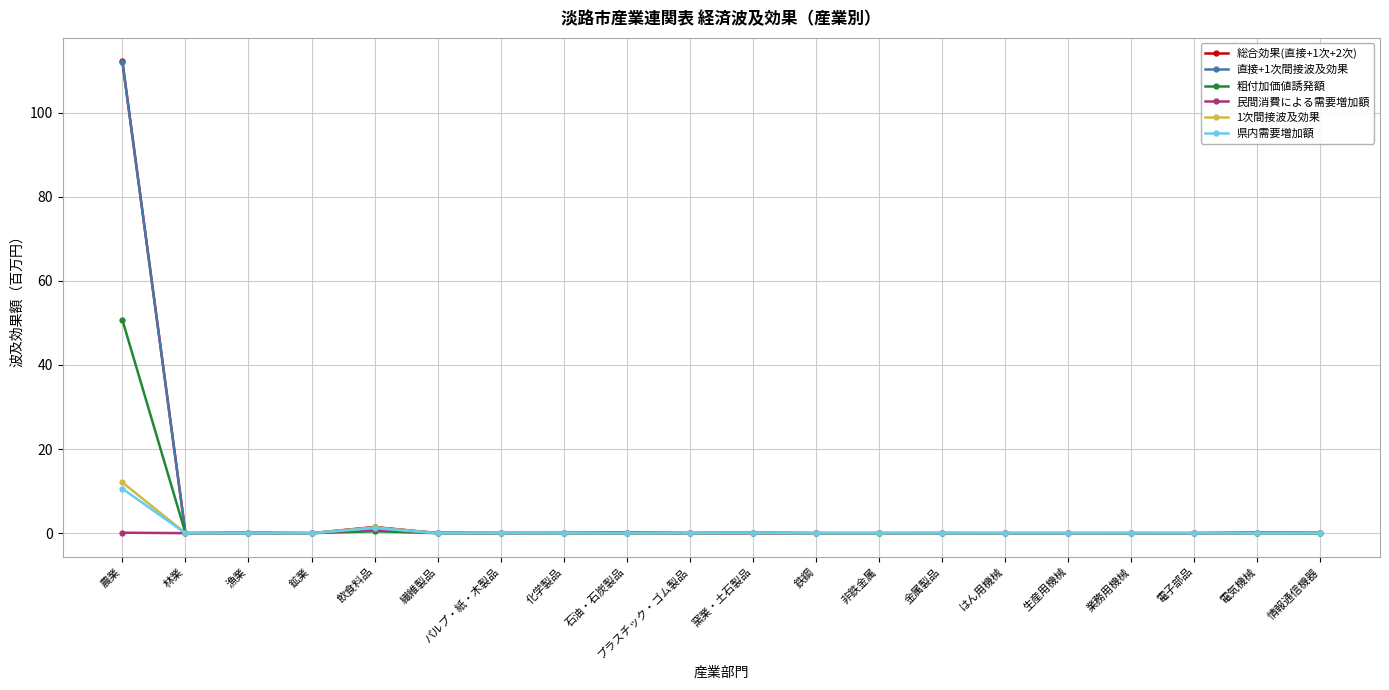

Count the number of data series in this chart.

6